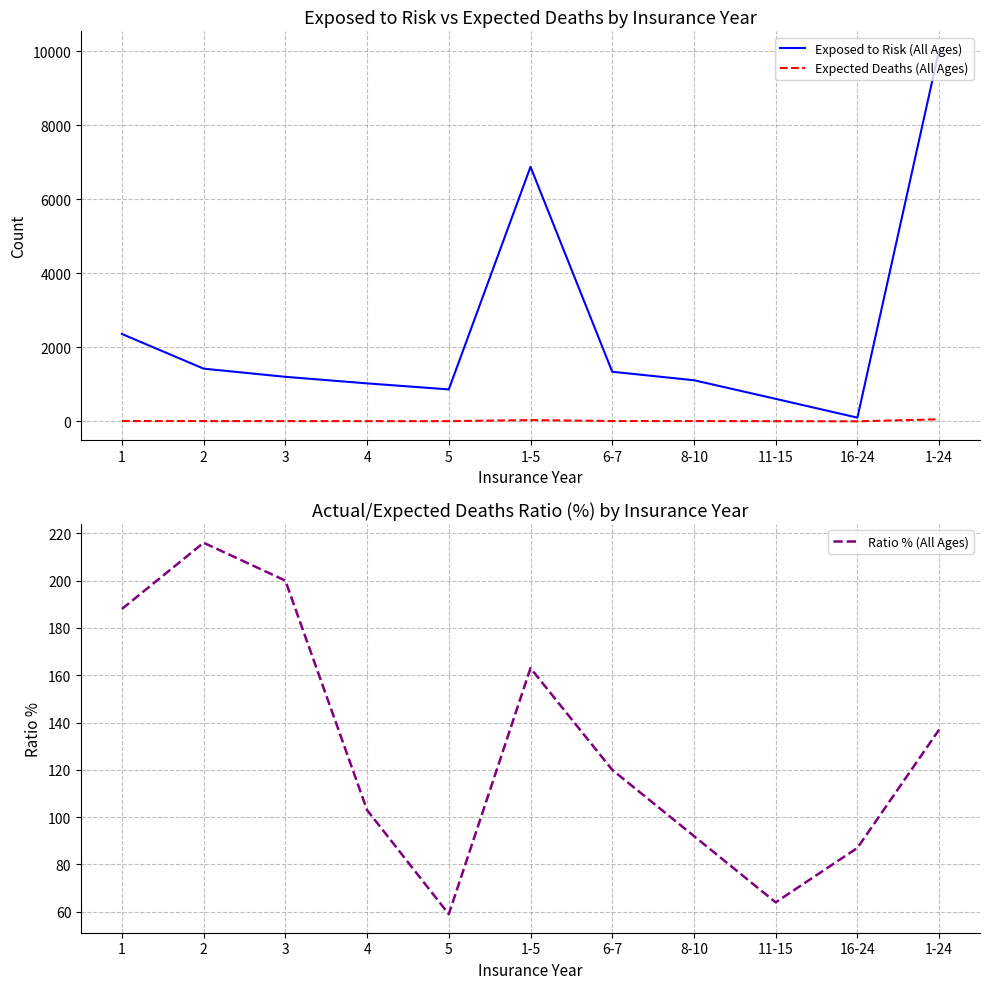

How many lines are shown in the chart?

3